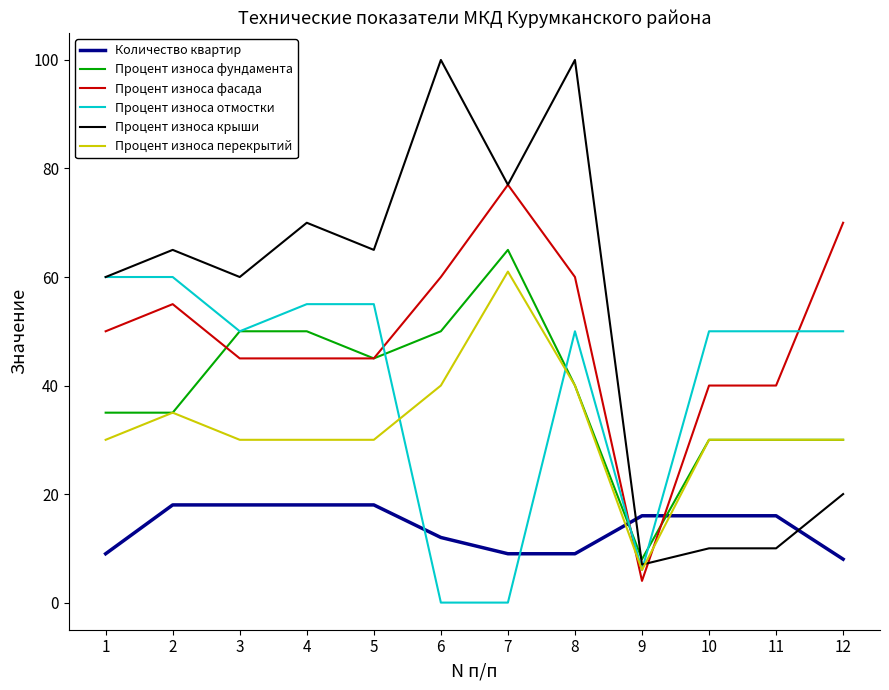

True or false: Процент износа отмостки and Процент износа крыши cross at least once.

True